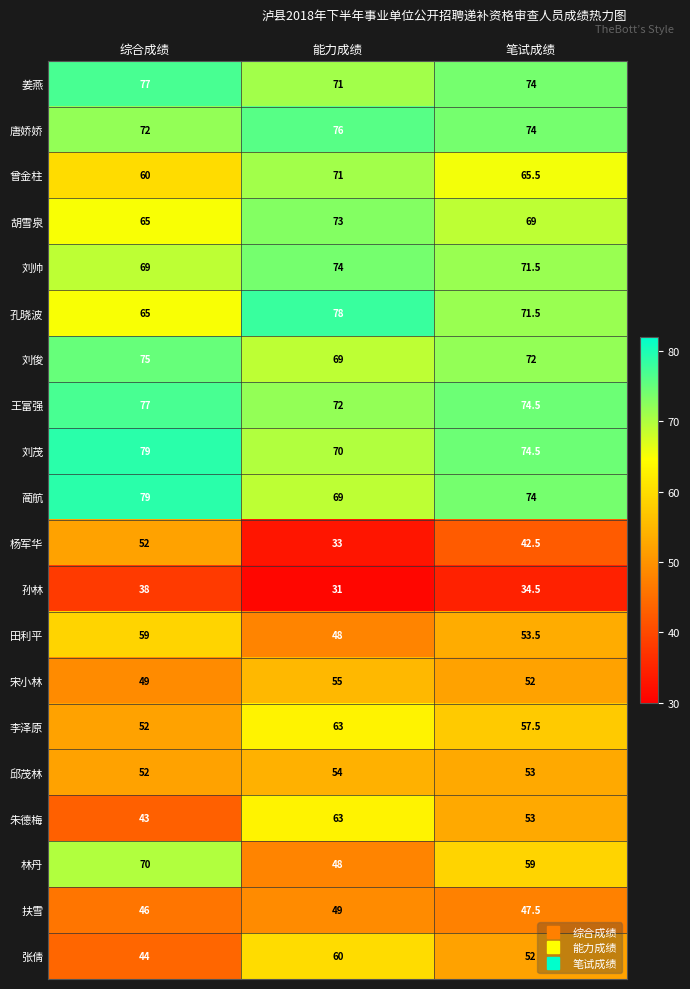

Rank the categories by 姜燕 value from lowest to highest.

能力成绩, 笔试成绩, 综合成绩